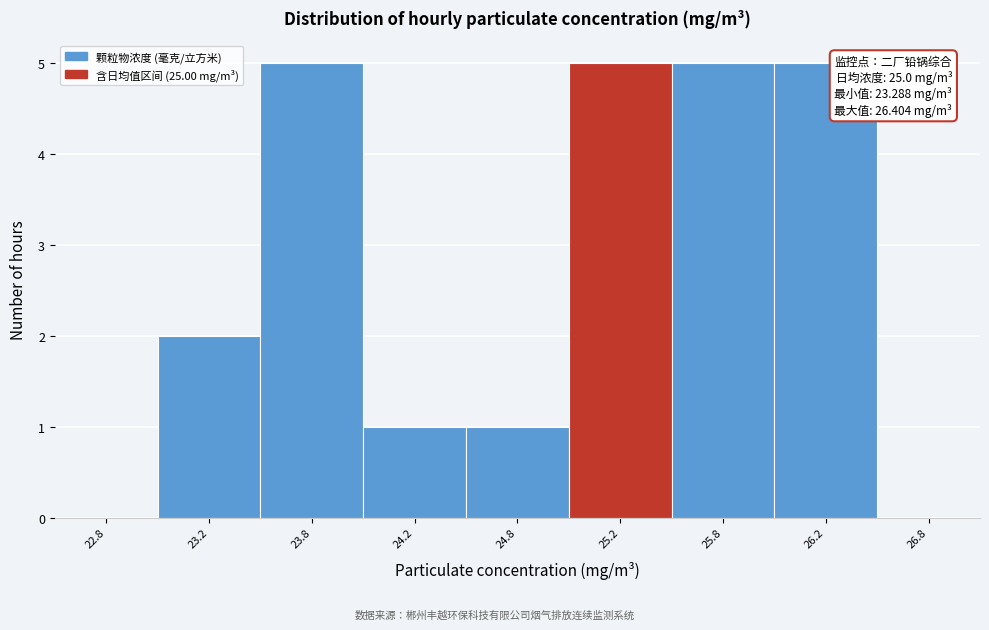

What is the greatest value displayed?

5